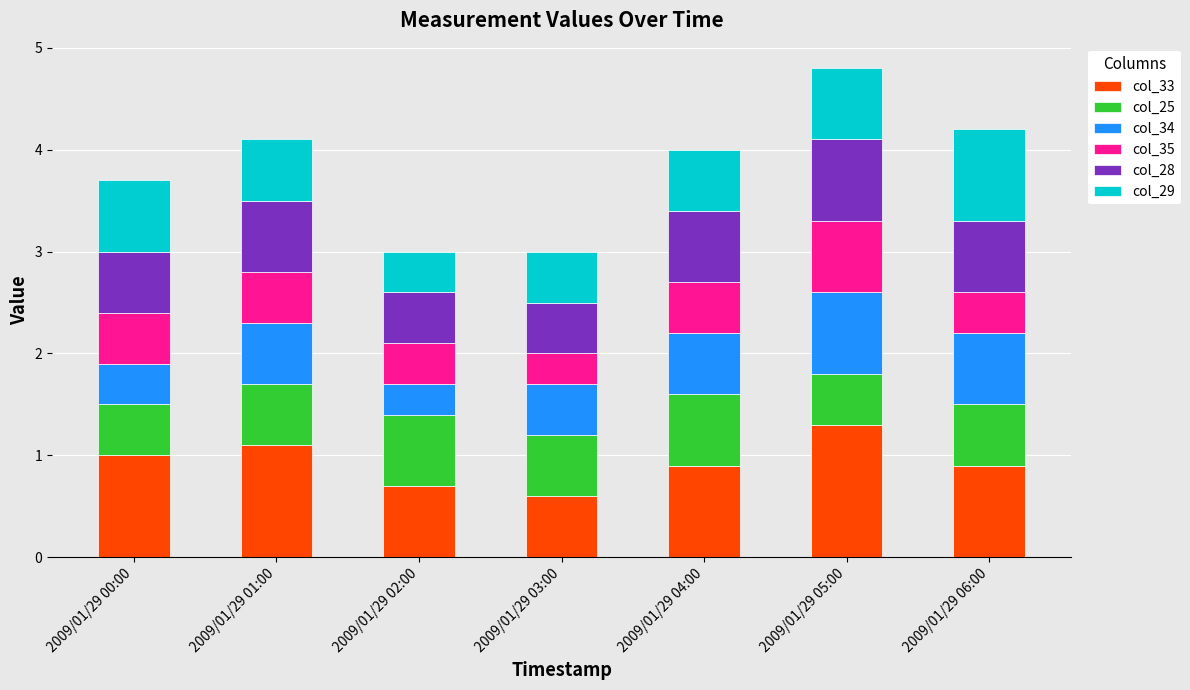

What is the total value across all series at 2009/01/29 06:00?

4.2